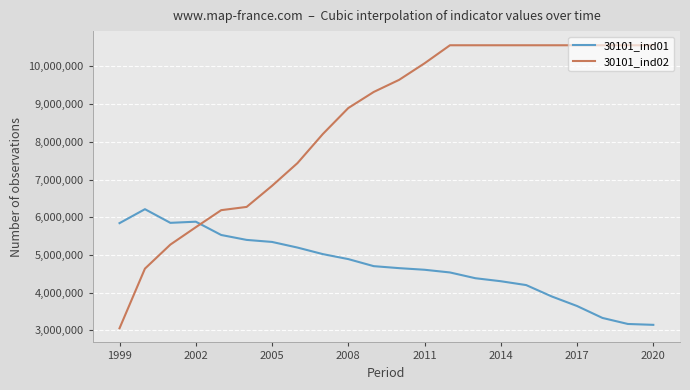

Which series has the widest spread of values?

30101_ind02